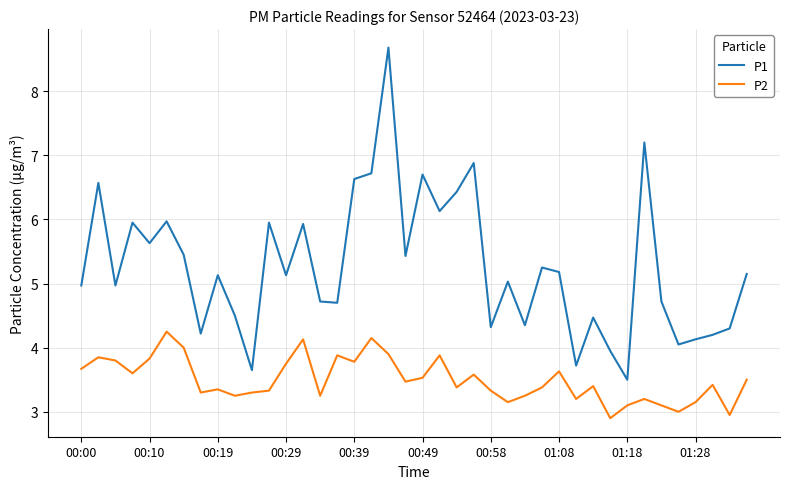

What are all the series names shown in the legend?

P1, P2